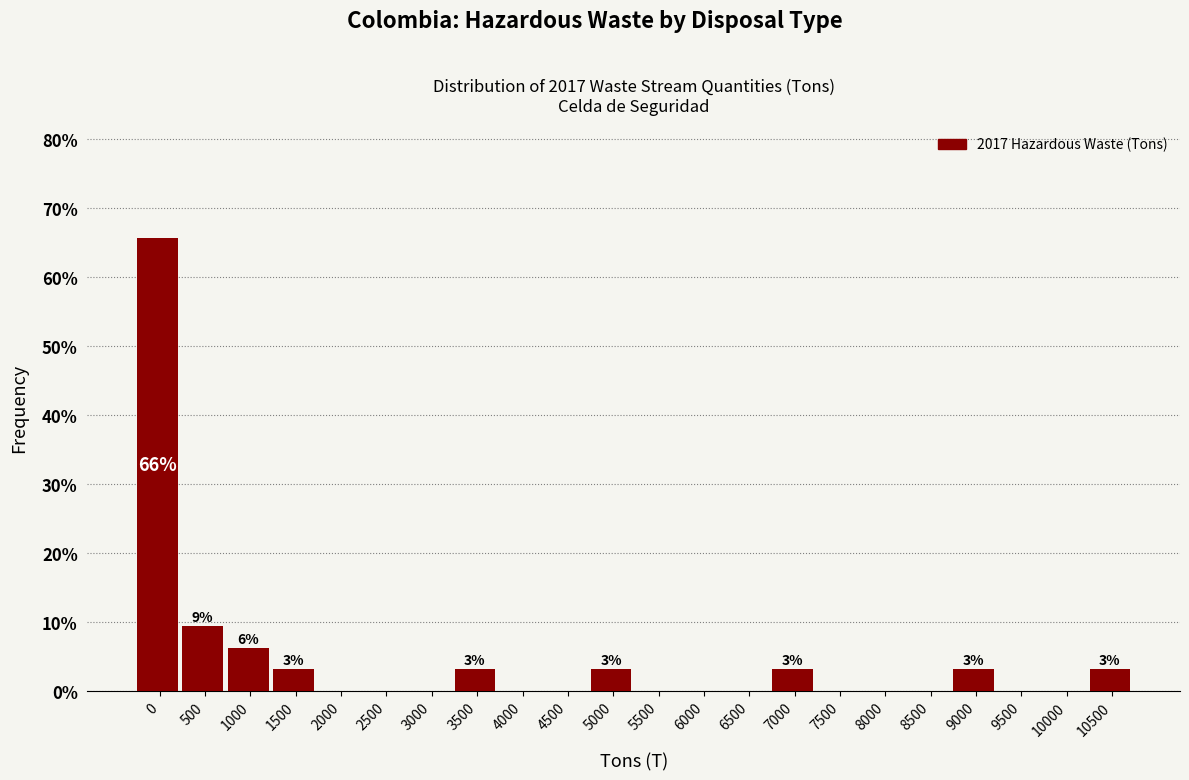

Where is the data nearest to the value 32?

500